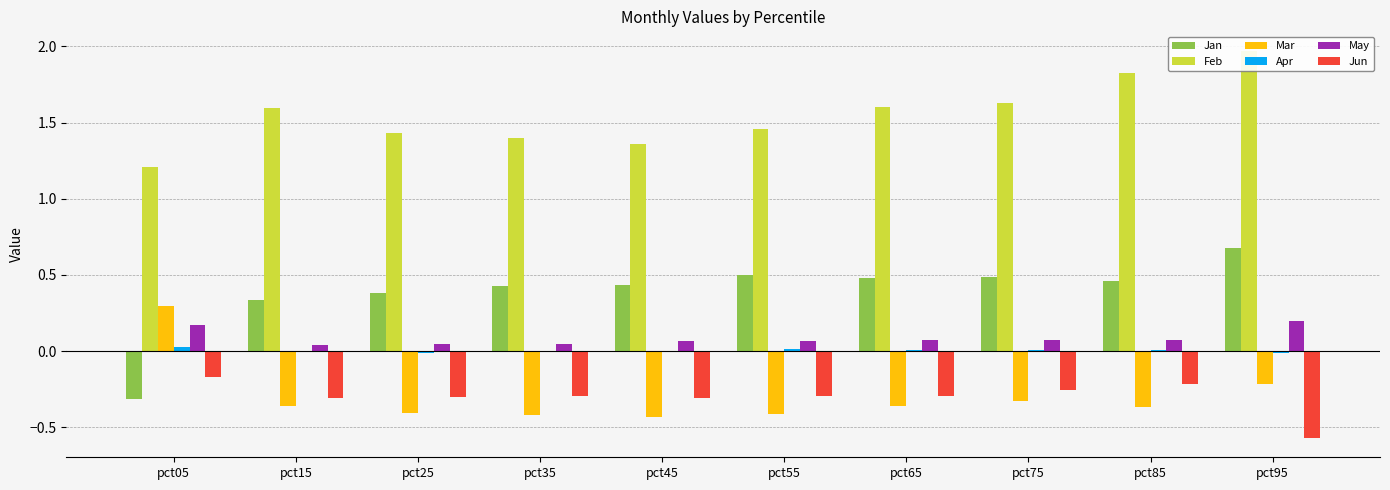

What is the average value of the Jun series?

-0.3